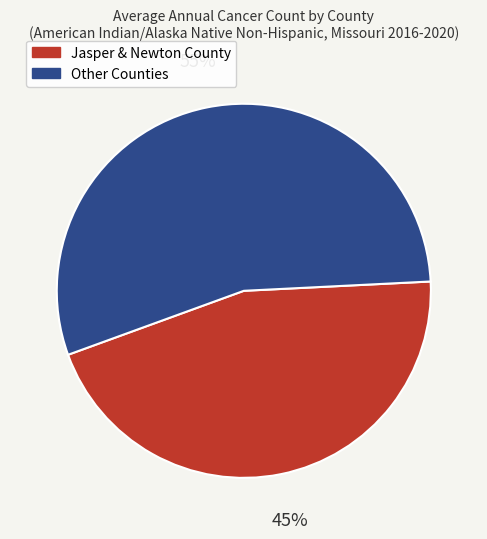

To the nearest percent, what is the average slice percentage?

50%